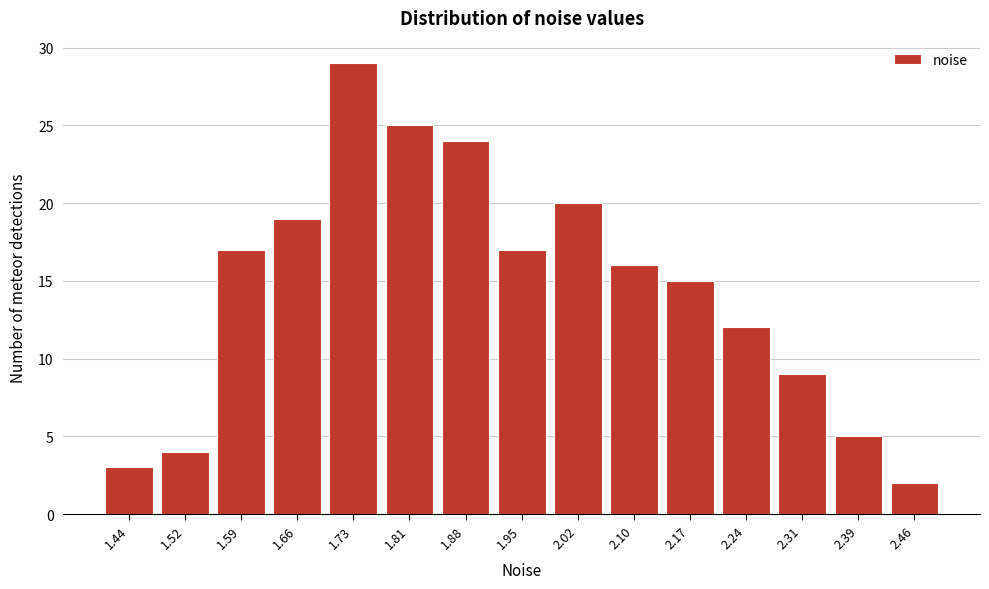

Reading left to right, extract all data points from this chart.

1.44=3	1.52=4	1.59=17	1.66=19	1.73=29	1.81=25	1.88=24	1.95=17	2.02=20	2.10=16	2.17=15	2.24=12	2.31=9	2.39=5	2.46=2